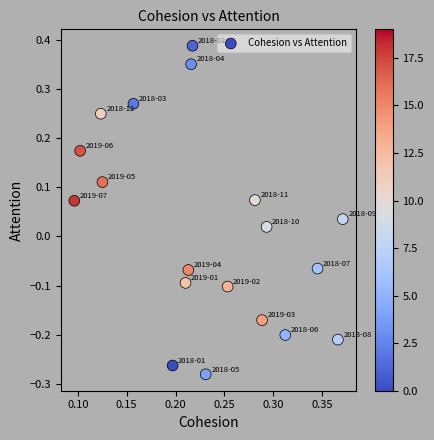

What is the range of Y values (max minus min)?

0.7